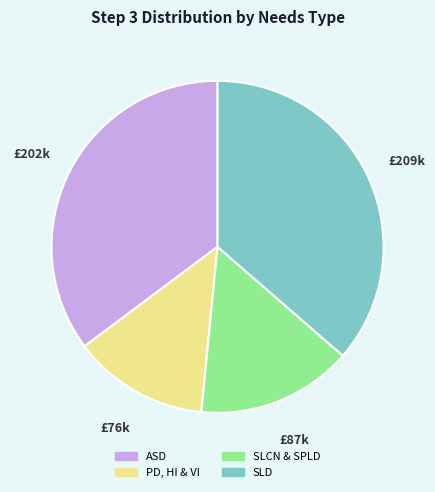

True or false: SLD accounts for 43% of the total.

False